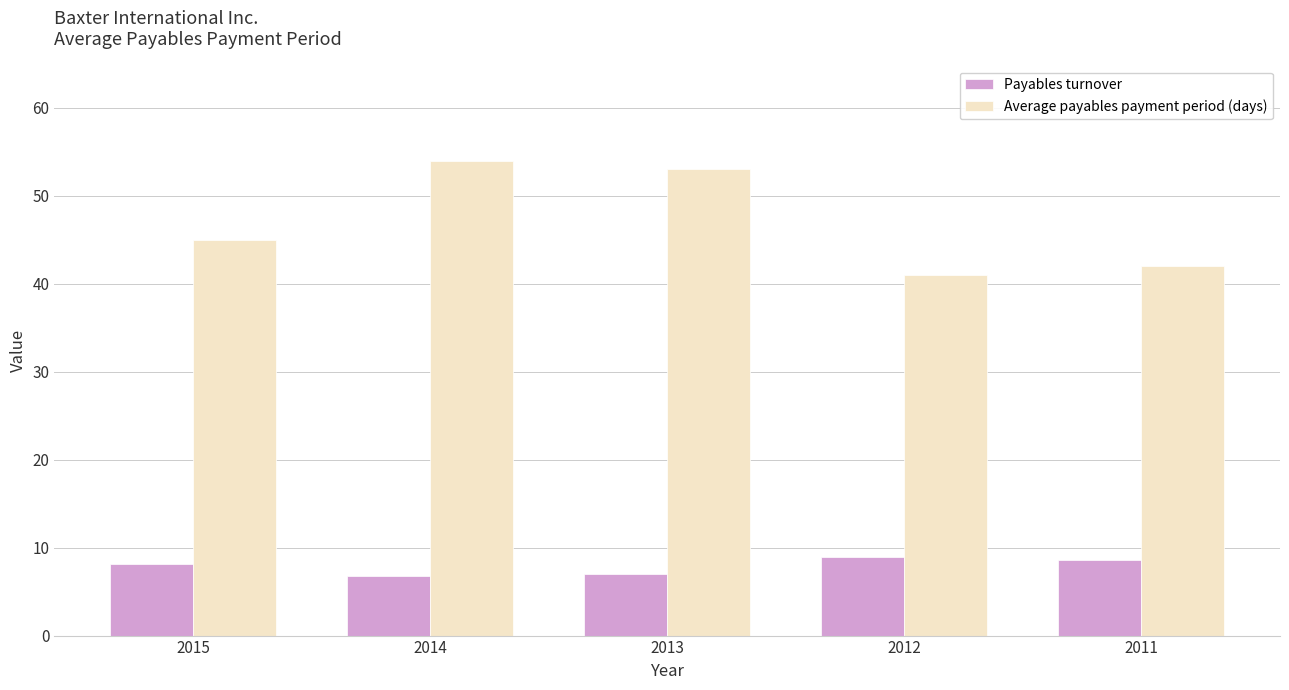

What is the value of the Average payables payment period (days) bar at the 5th from the left?

42.0